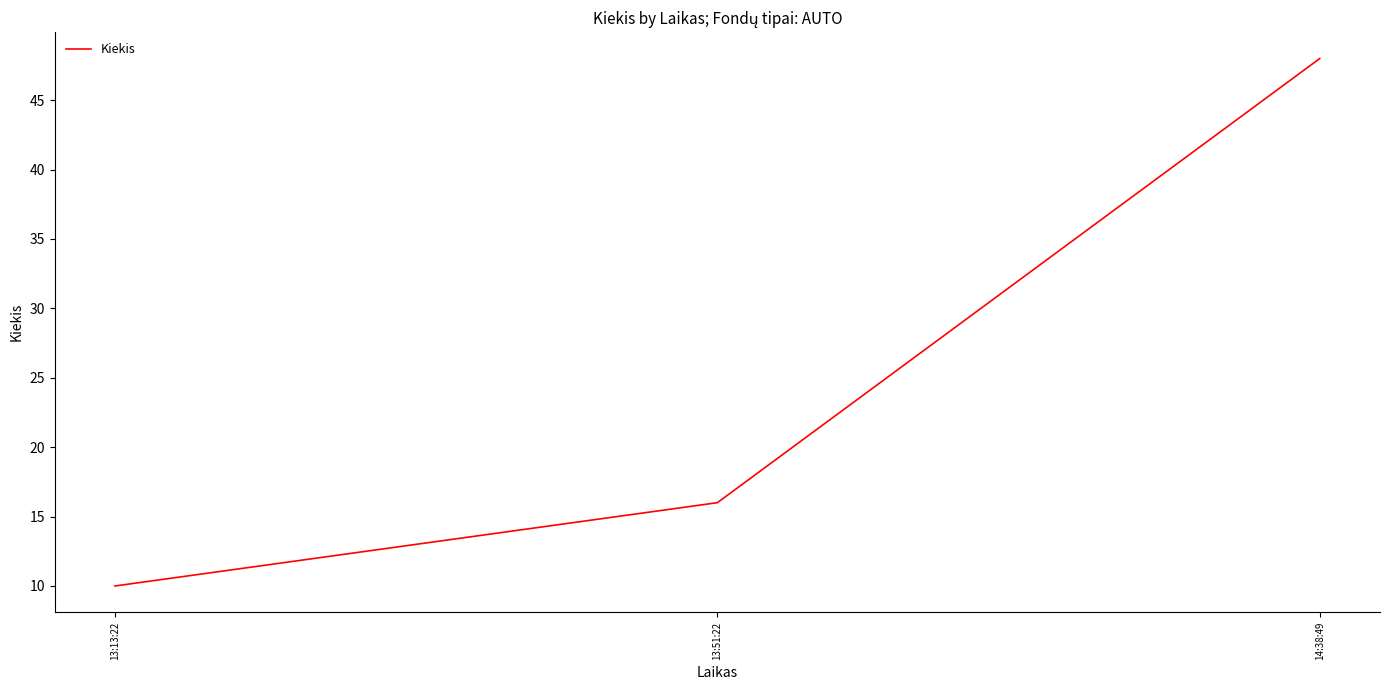

At which label is the value closest to 29?

13:51:22